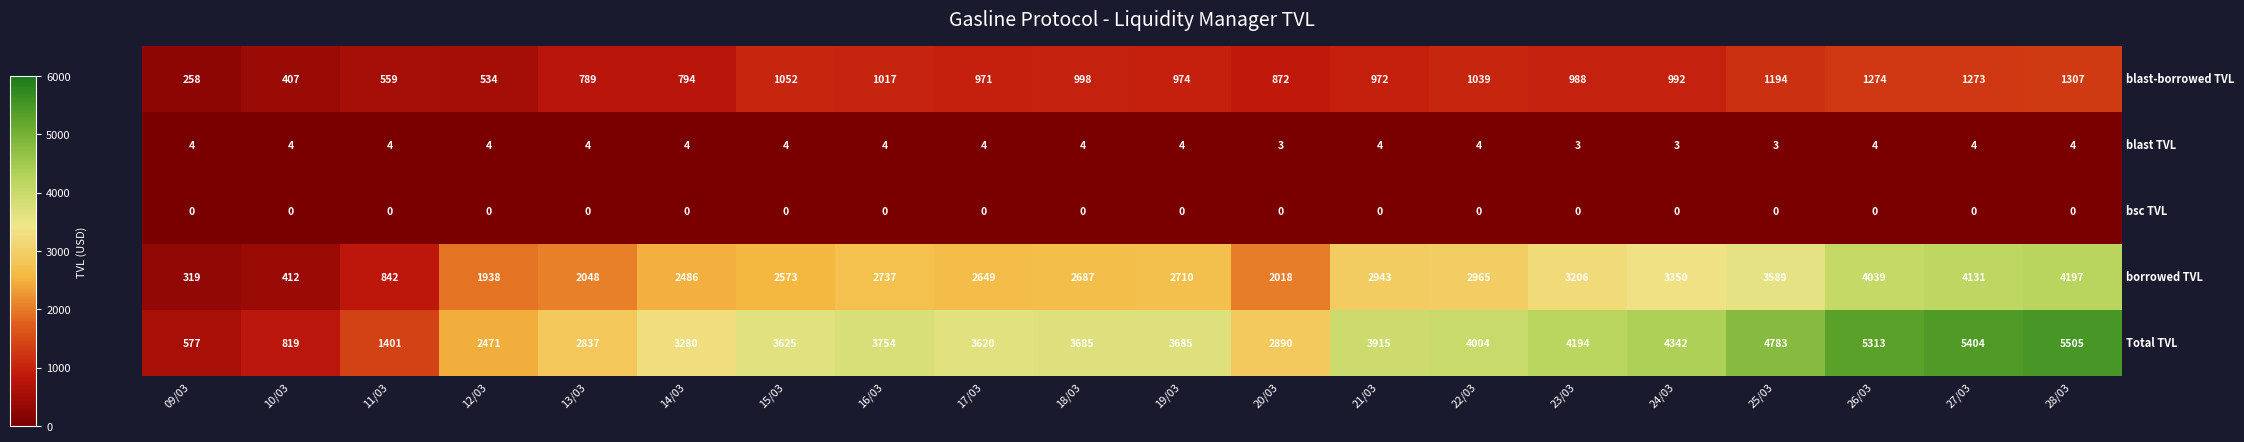

At which category is the sum across all series the highest?

28/03